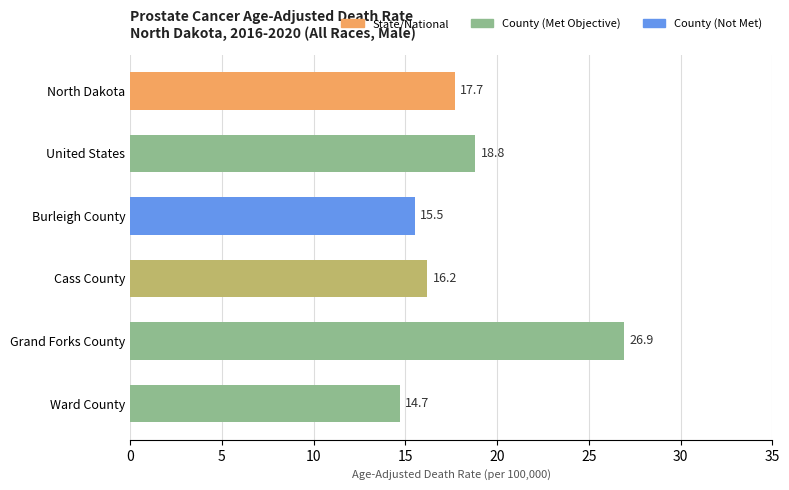

Which category has the lowest value across all series?

Ward County